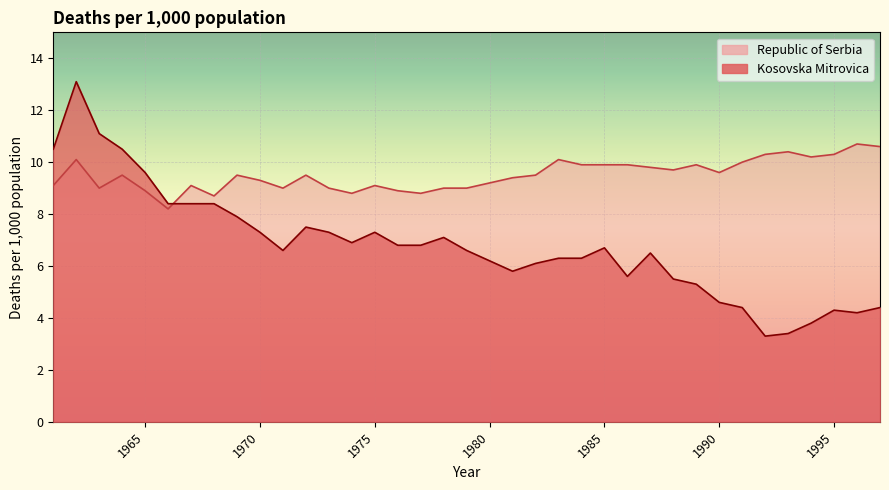

What value does the Republic of Serbia series have at 1985?

9.9